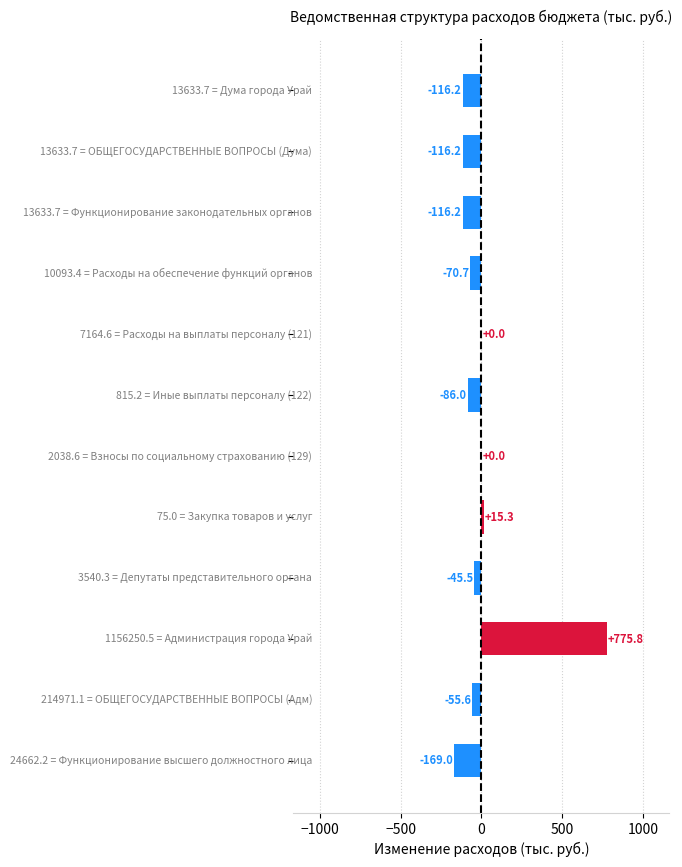

What is the maximum value shown in the chart?

775.8